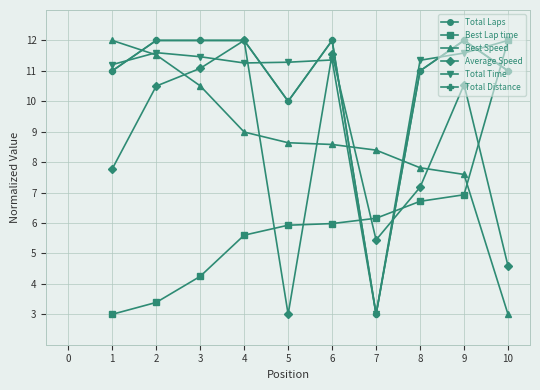

Does the chart have visible grid lines?

Yes